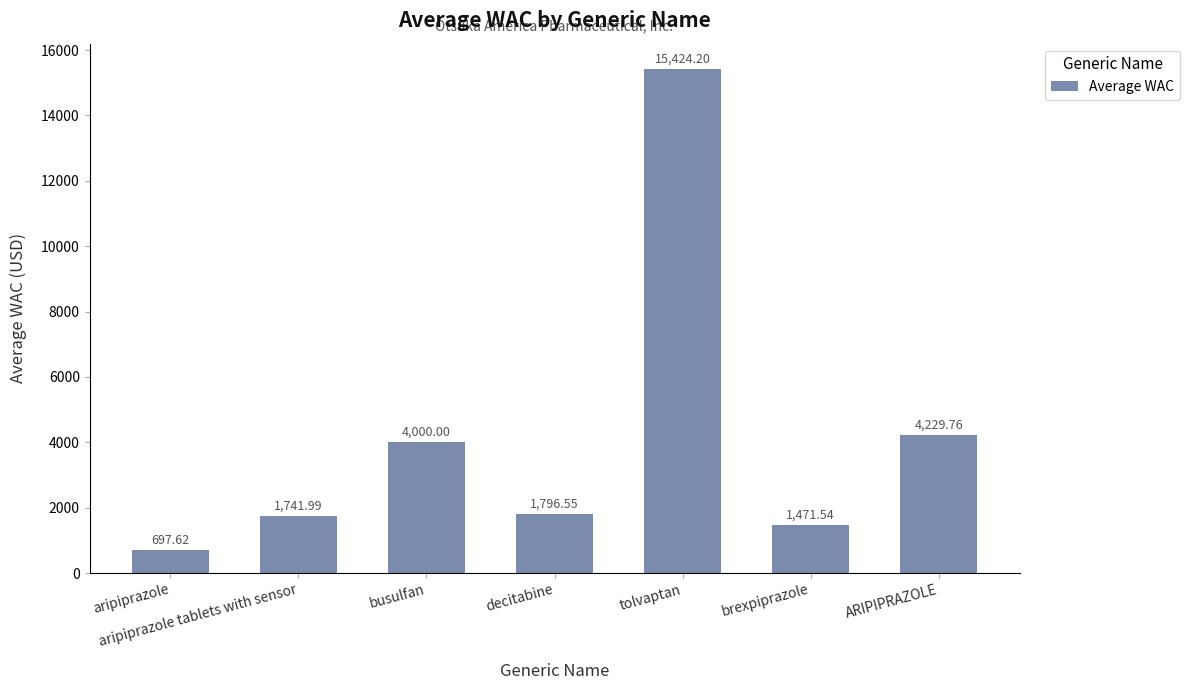

What position from the left is busulfan?

3